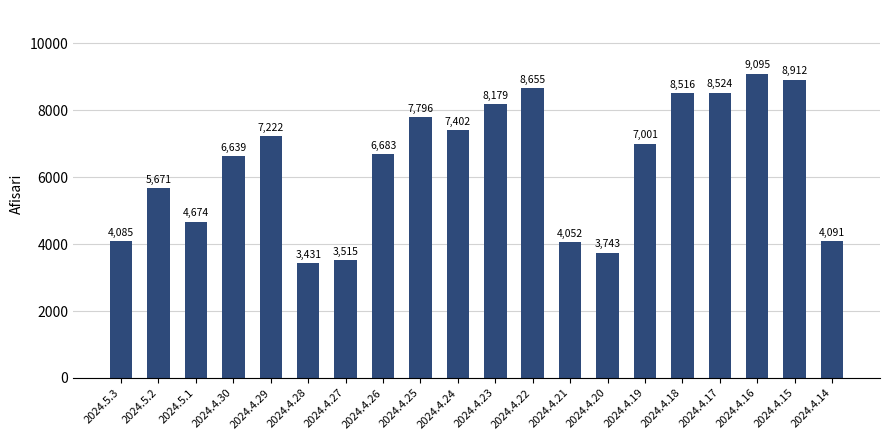

The chart shows a value of 3743 at 2024.4.20. True or false?

True